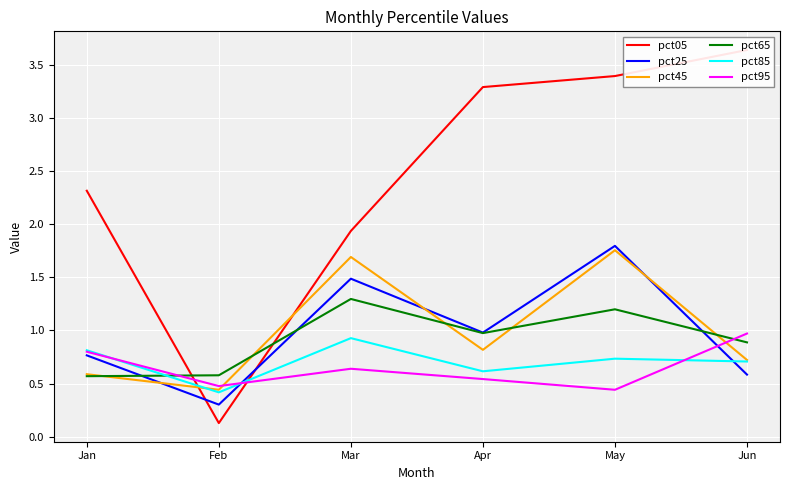

Which category has the lowest value across all series?

Feb